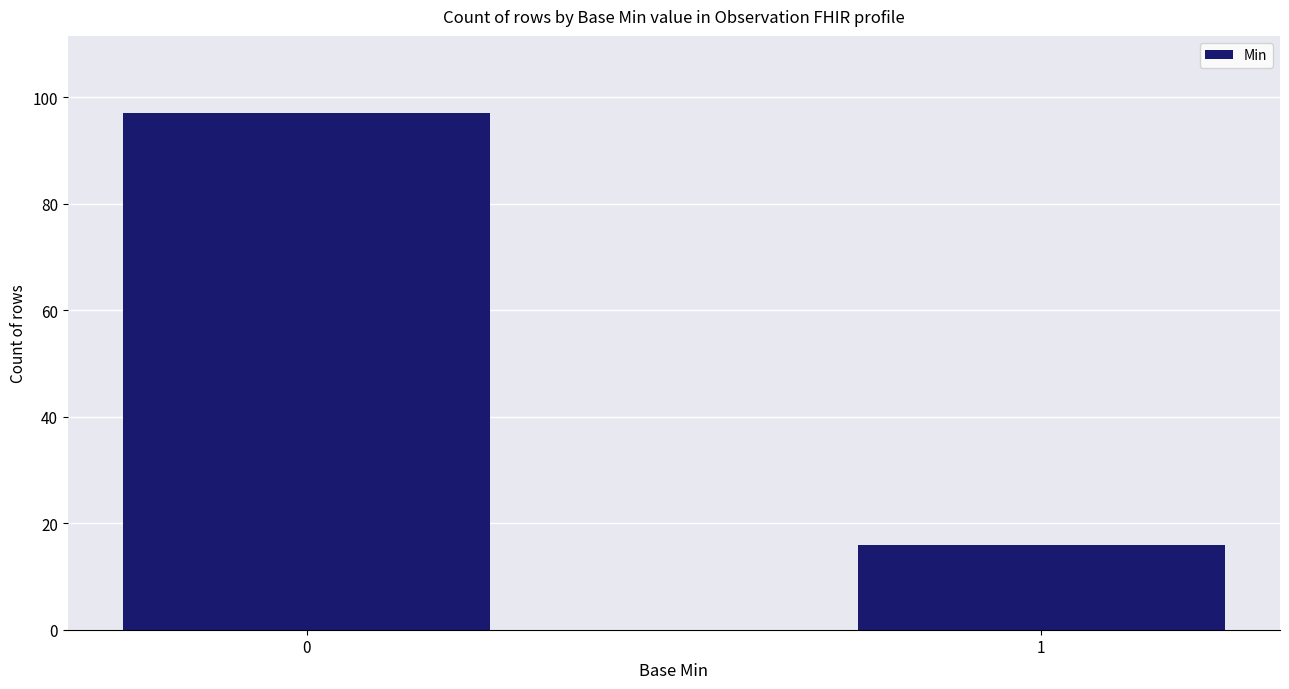

What is the change in value from 0 to 1?

-81